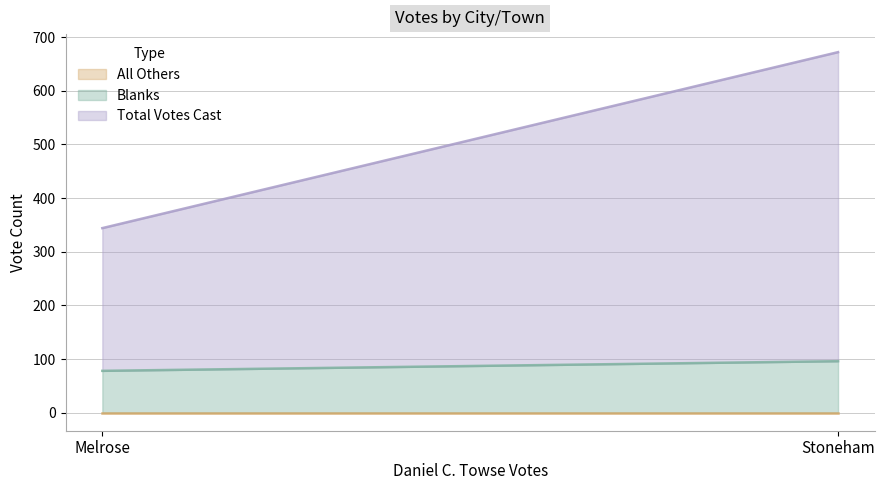

Is the value of All Others at Stoneham greater than the value of Total Votes Cast at Stoneham?

No